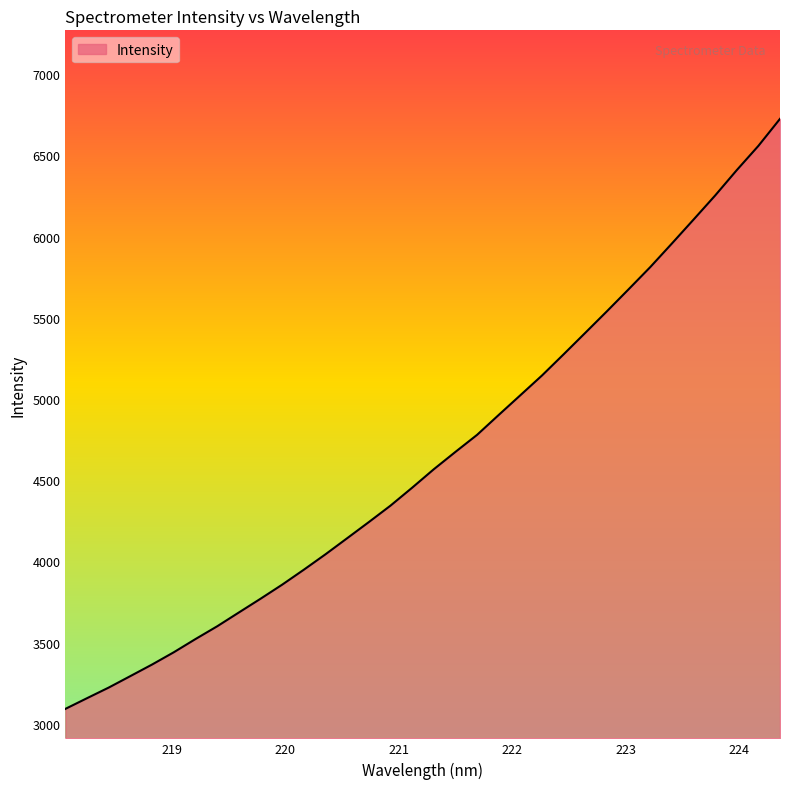

What is the difference between the maximum and minimum values?

3634.5